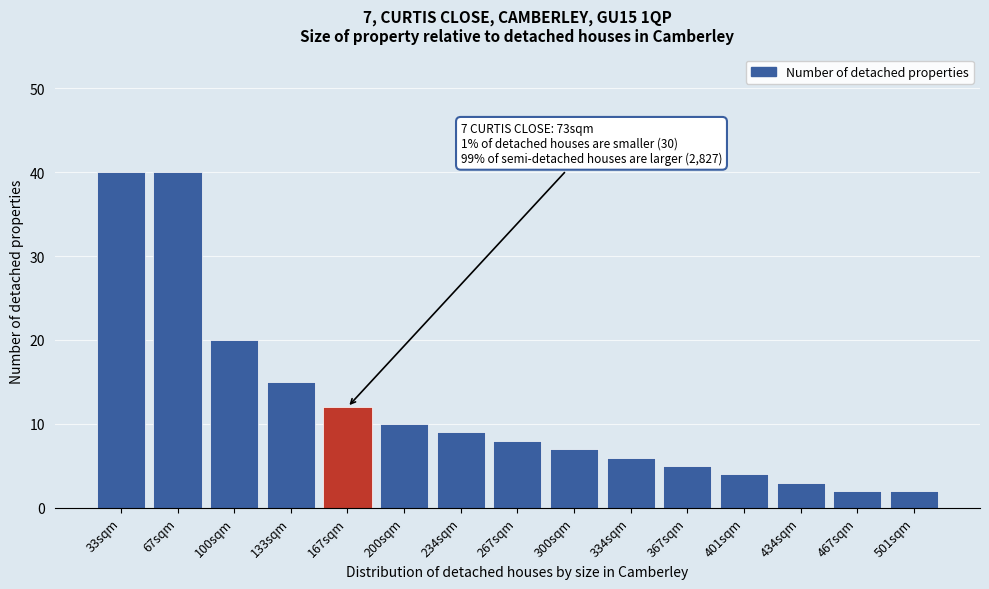

Reading left to right, what are all the values shown in this chart?

33sqm=40	67sqm=40	100sqm=20	133sqm=15	167sqm=12	200sqm=10	234sqm=9	267sqm=8	300sqm=7	334sqm=6	367sqm=5	401sqm=4	434sqm=3	467sqm=2	501sqm=2